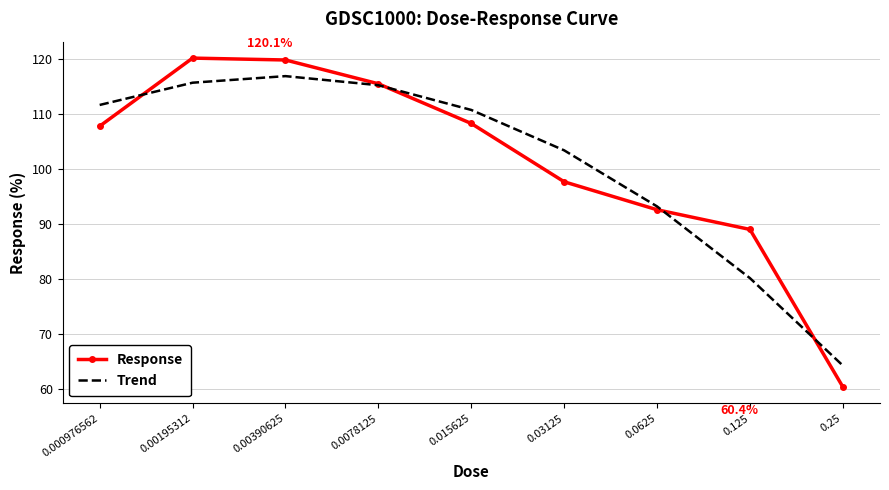

What is the smallest value displayed?

60.4